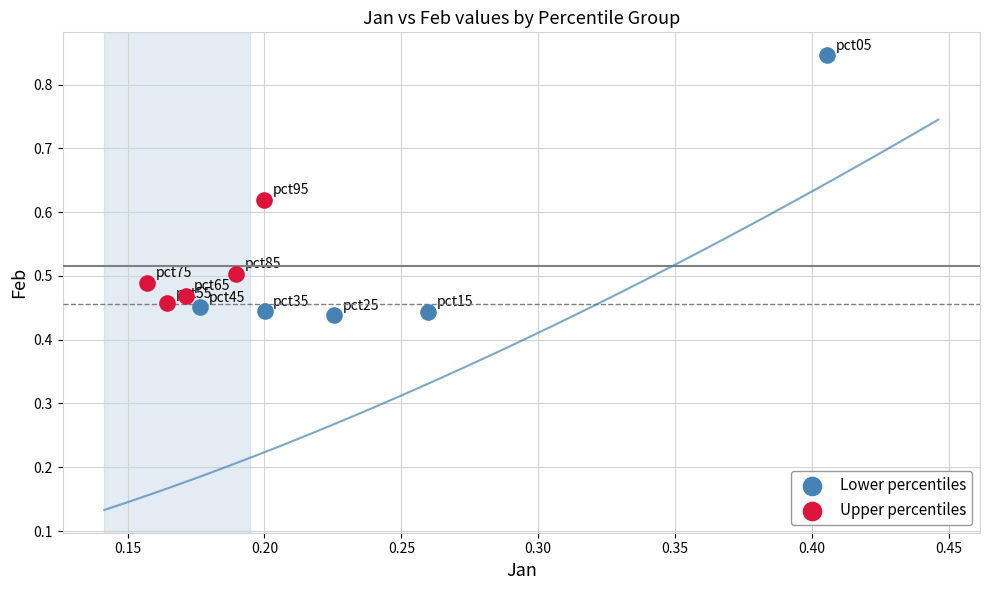

Which series reaches the maximum Y coordinate?

Lower percentiles